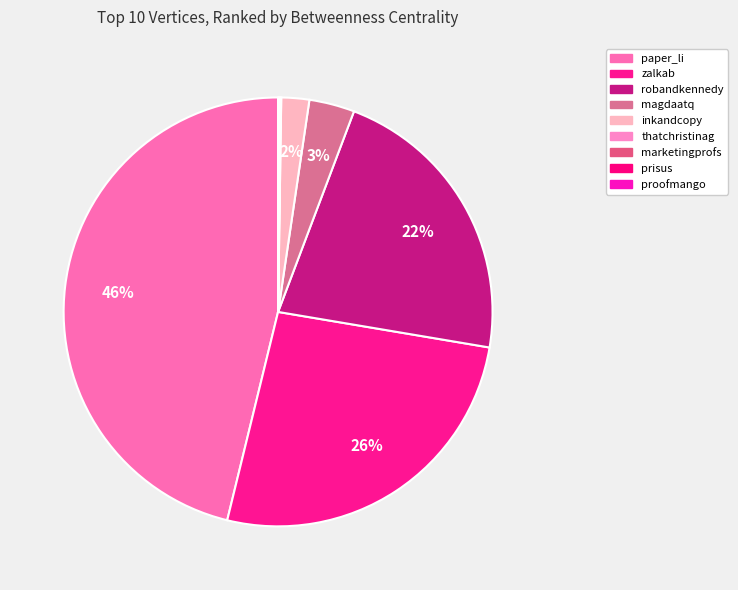

What percentage is the inkandcopy slice, to the nearest percent?

2%